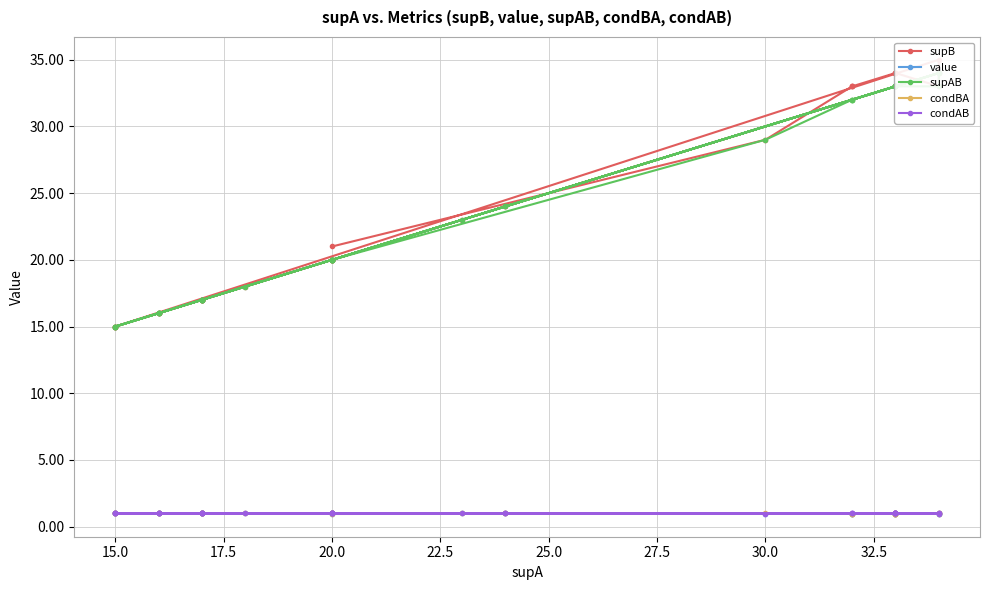

Which series has the widest spread of values?

supB